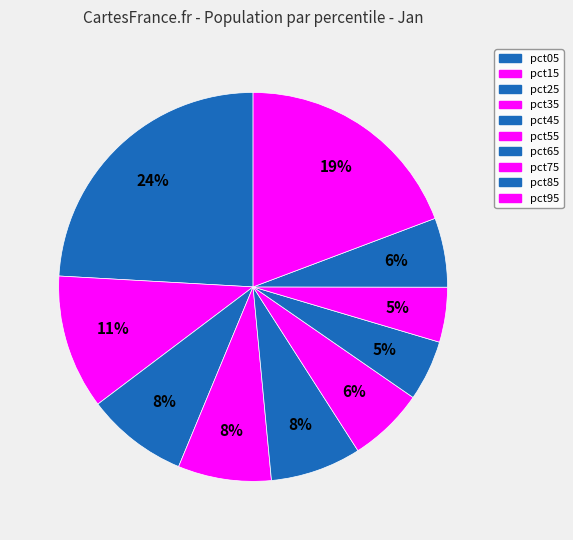

Count the number of slices in the pie.

10